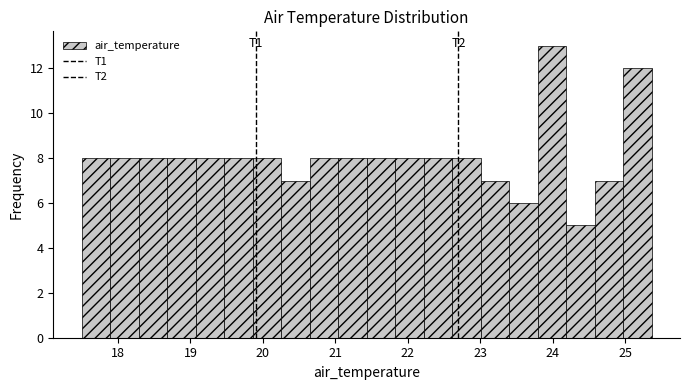

Around what value on the x-axis is the tallest bar? Give the approximate position of its centre, as read against the axis.

24.0